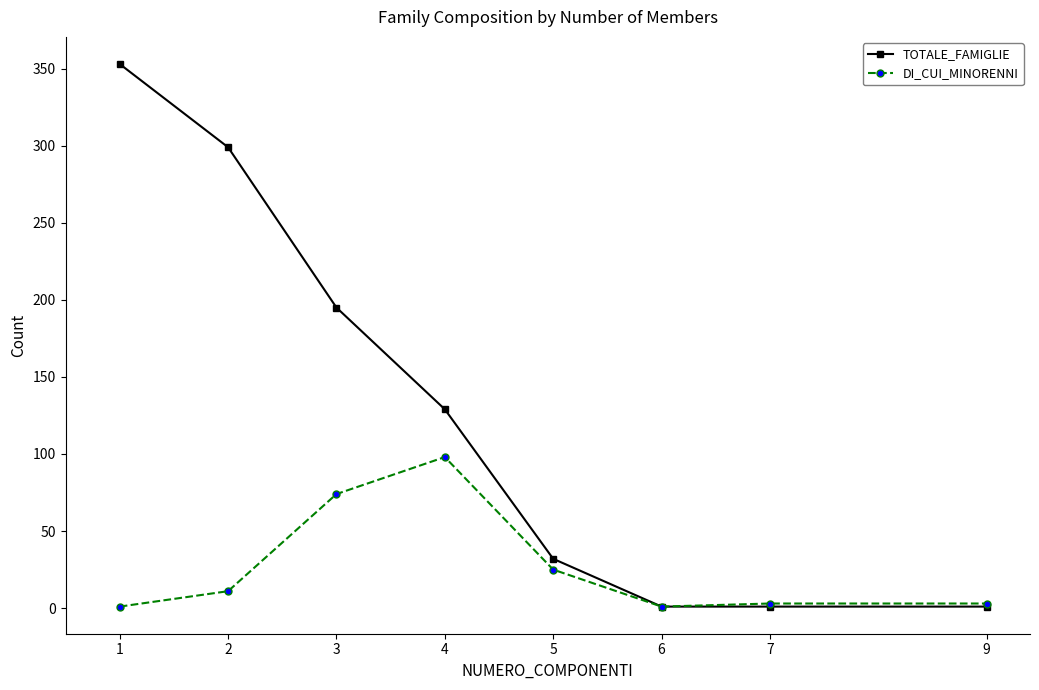

How many lines are shown in the chart?

2